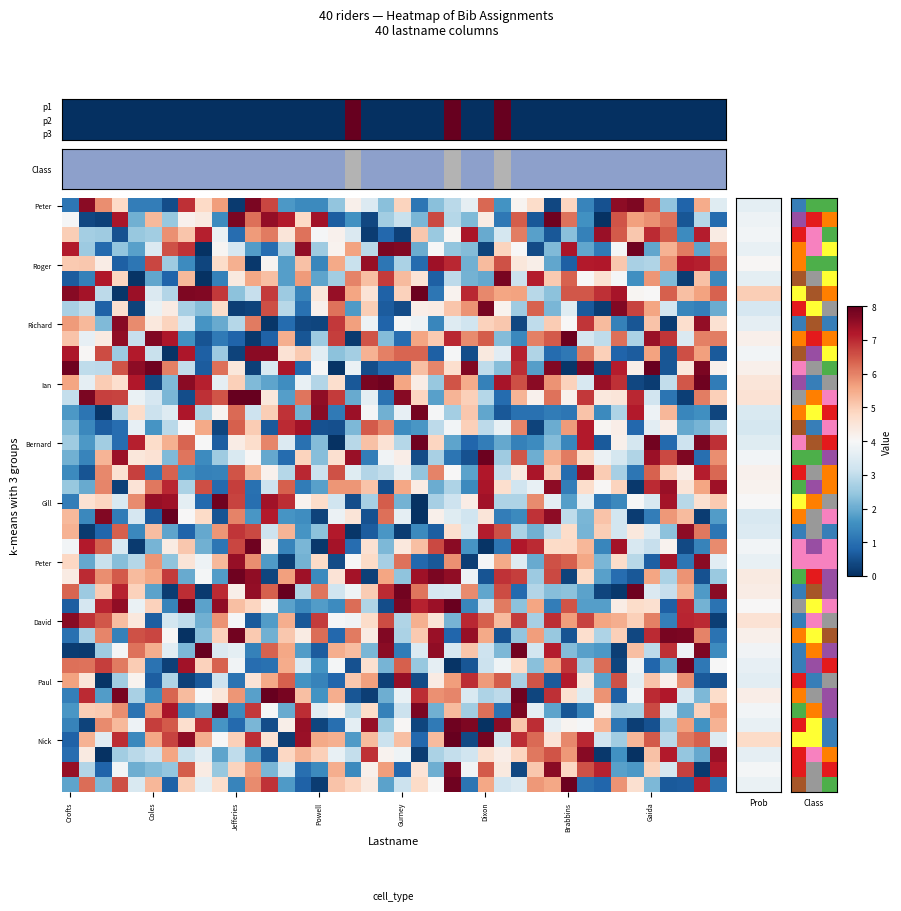

At which category does the chart reach its minimum across all series?

Crofts